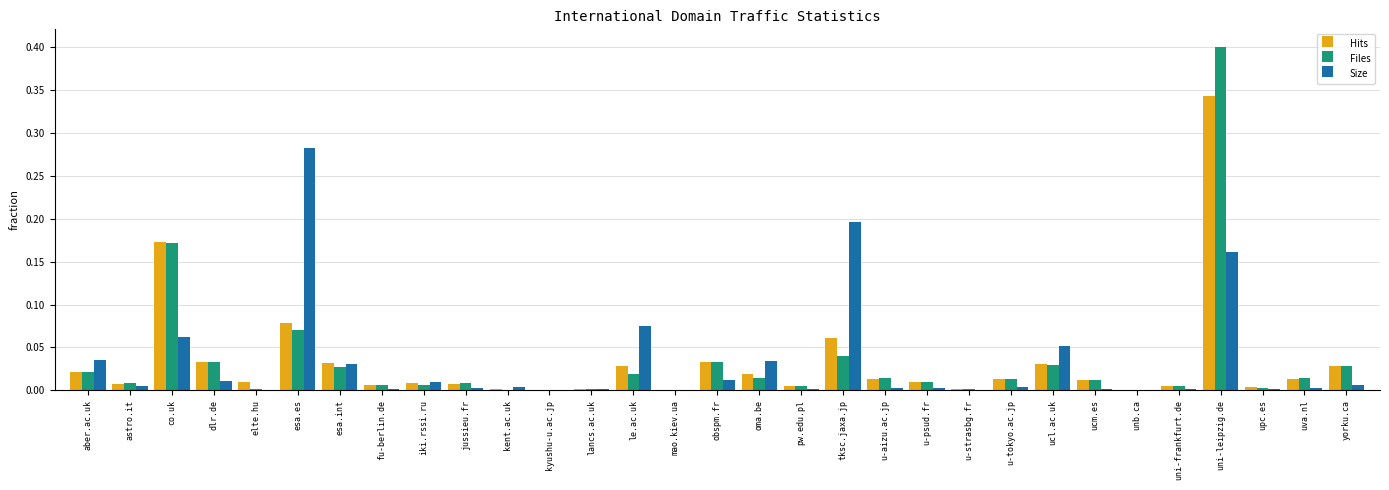

The Size series shows 0.0 at kyushu-u.ac.jp. True or false?

True